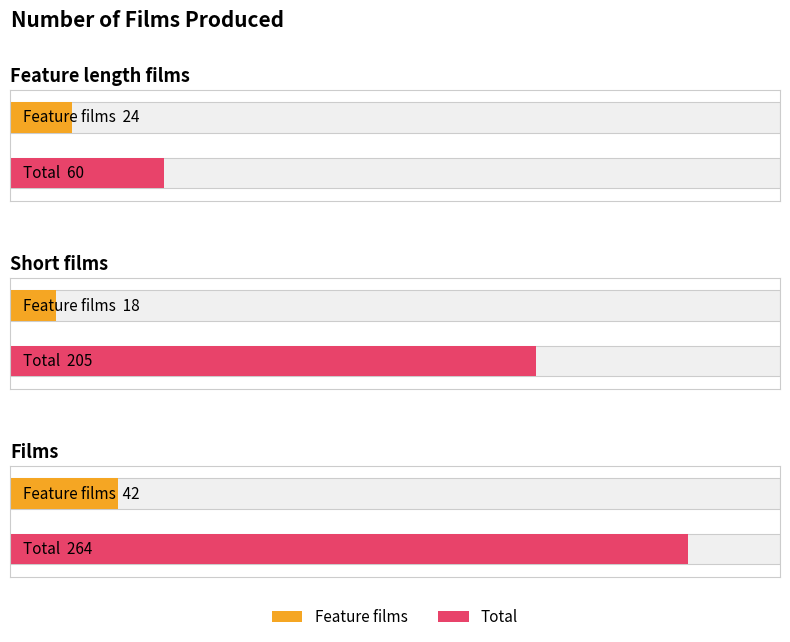

List the series in order of their overall mean, highest first.

Total, Feature films